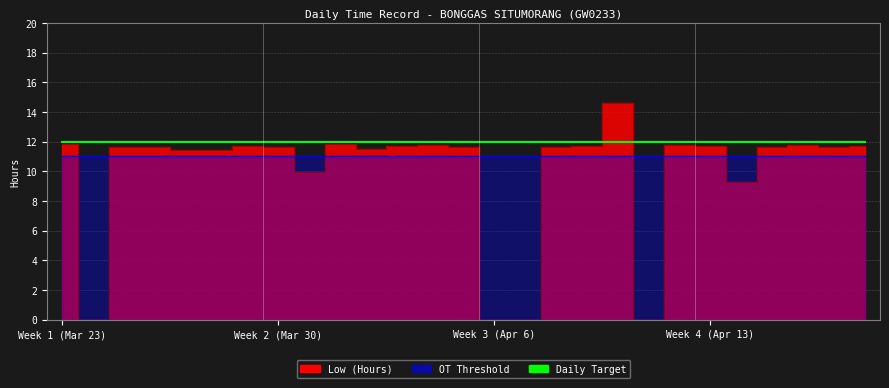

What is the average value of the Daily Target series?

12.0